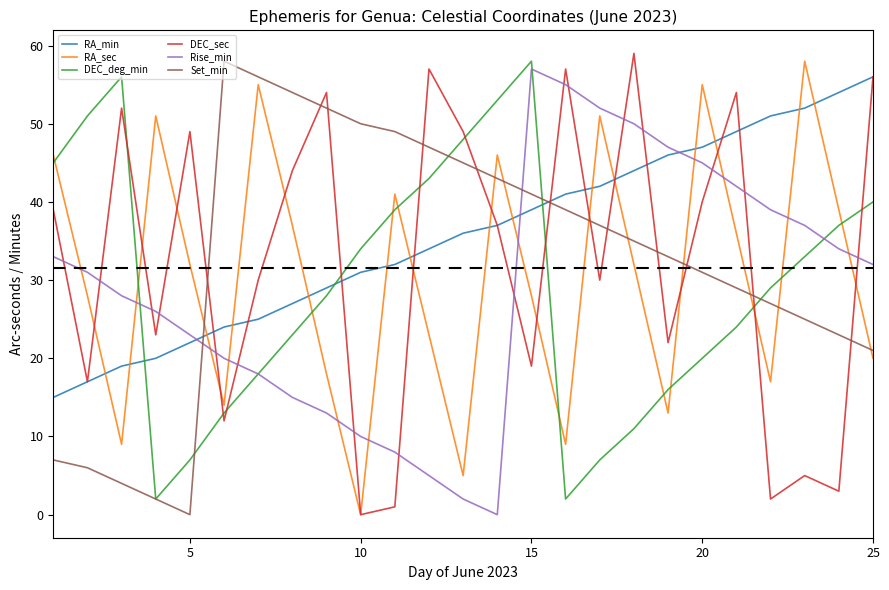

What is the maximum value for DEC_sec?

59